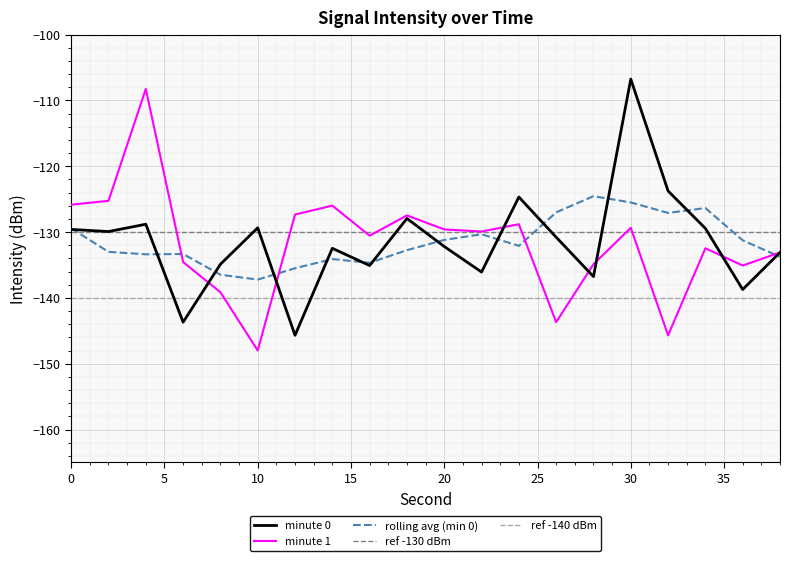

Reading right to left, what are all the values shown in this chart?

38=-133.1	36=-138.7	34=-129.4	32=-123.8	30=-106.8	28=-136.8	26=-130.8	24=-124.7	22=-136.1	20=-132.2	18=-127.9	16=-135.1	14=-132.5	12=-145.7	10=-129.4	8=-134.9	6=-143.7	4=-128.8	2=-129.9	0=-129.6